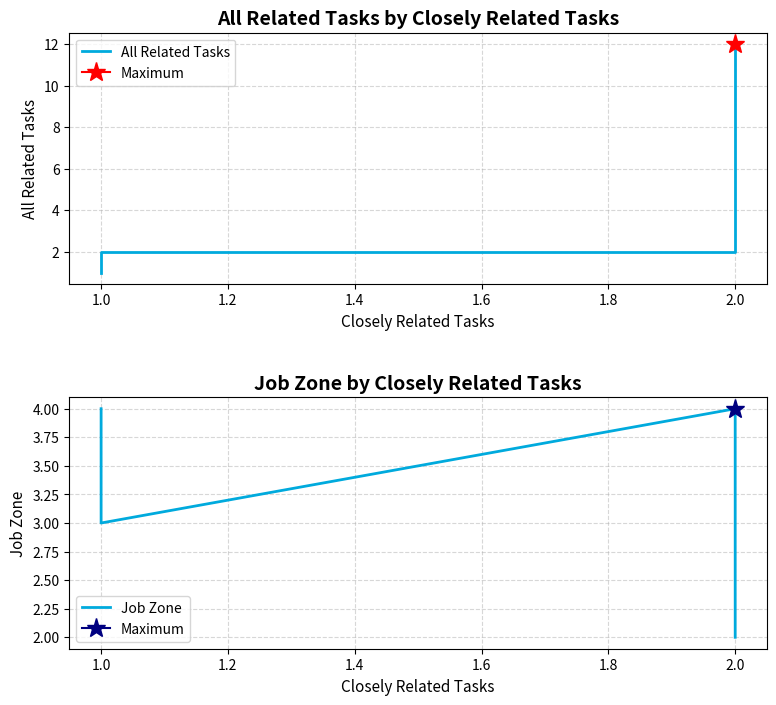

Which series has the widest spread of values?

All Related Tasks